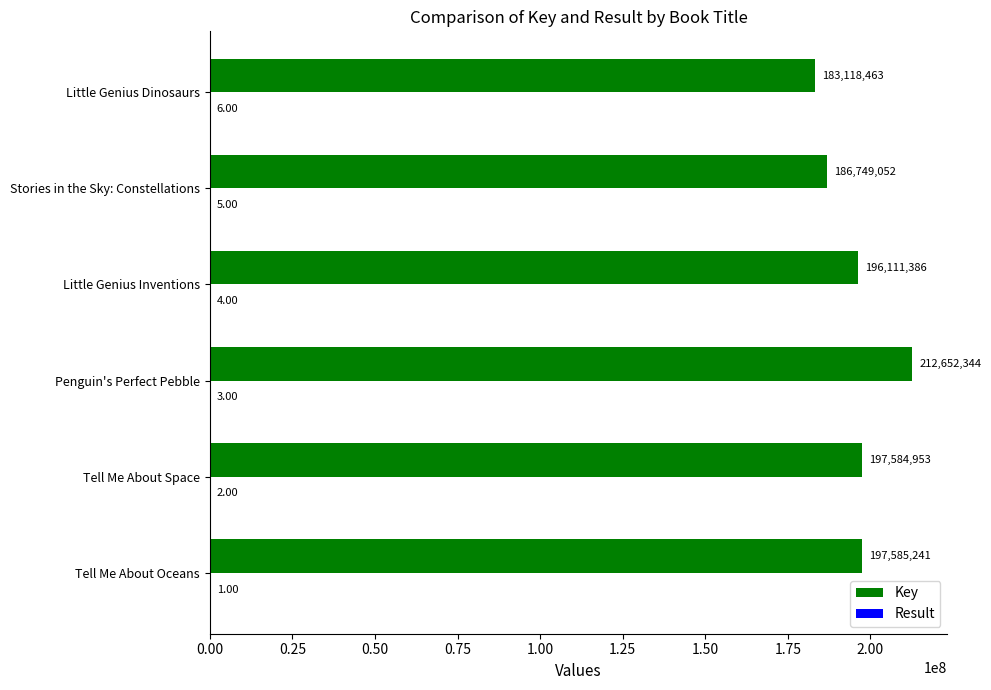

What is the sum of all Key values?

1173801439